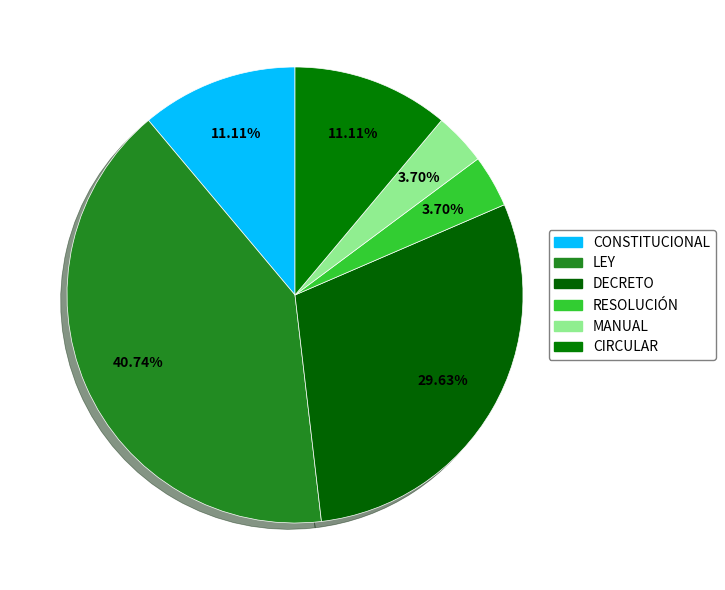

To the nearest percent, what portion does CONSTITUCIONAL represent?

11%